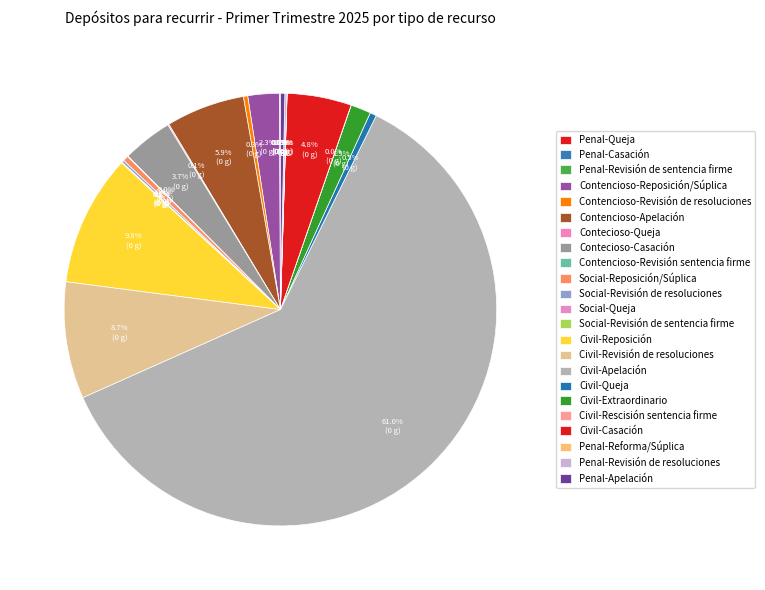

Is there a majority slice in this chart?

Yes